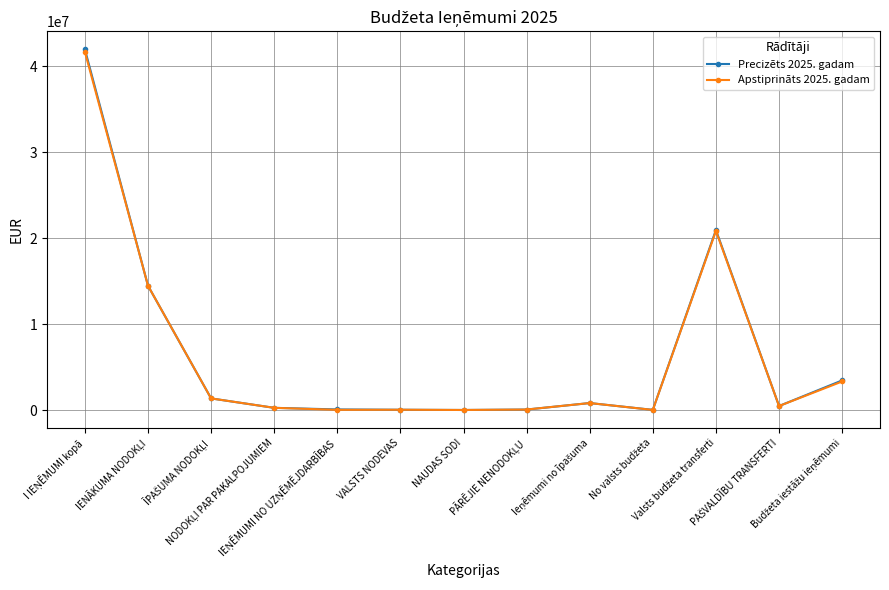

What is the total value across all series at VALSTS NODEVAS?

72760